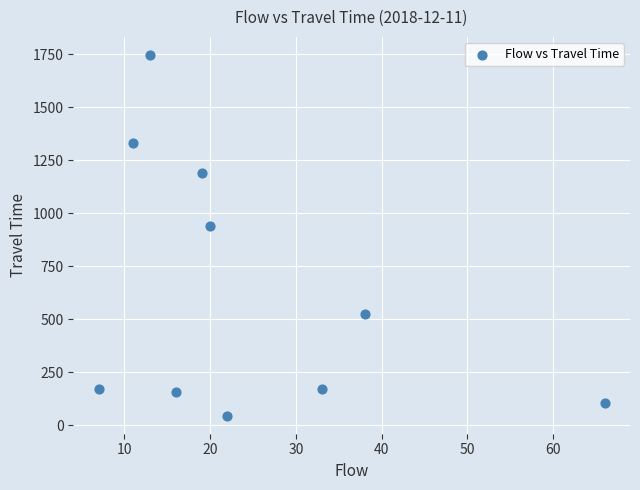

What is the range of Y values (max minus min)?

1701